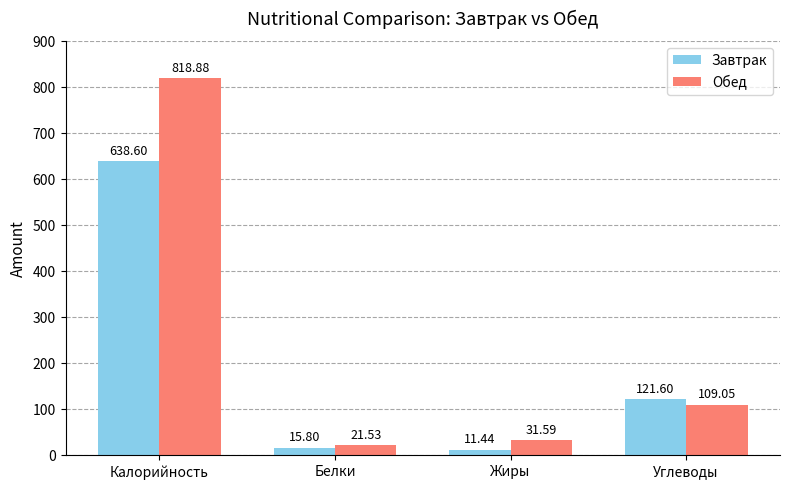

What is the sum of the Обед values at Жиры and Углеводы?

140.6